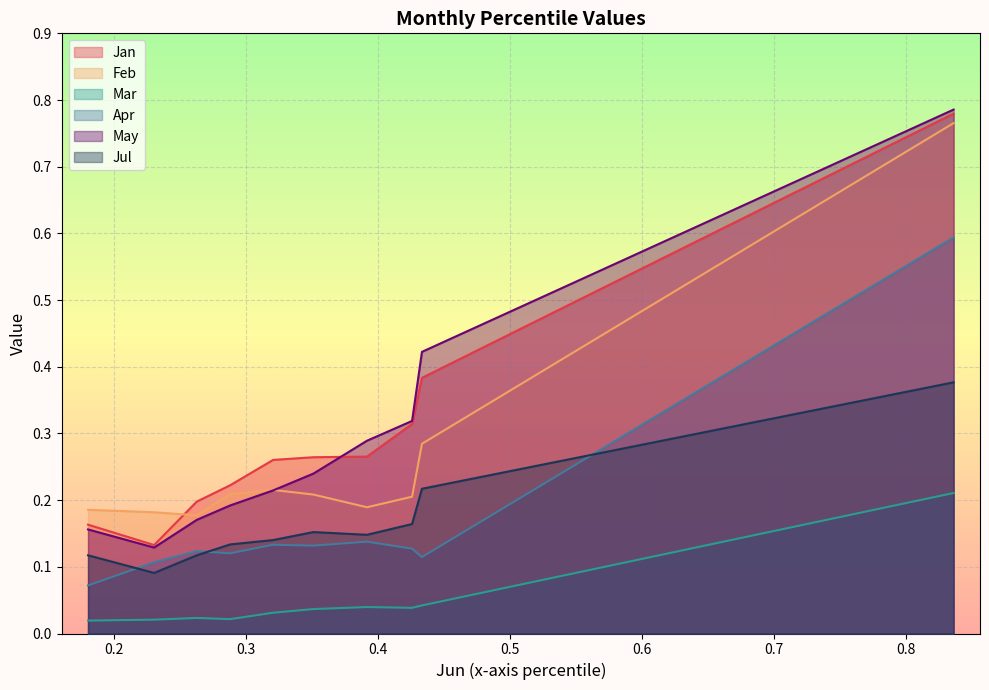

Does the chart display data point markers on the line(s)?

No